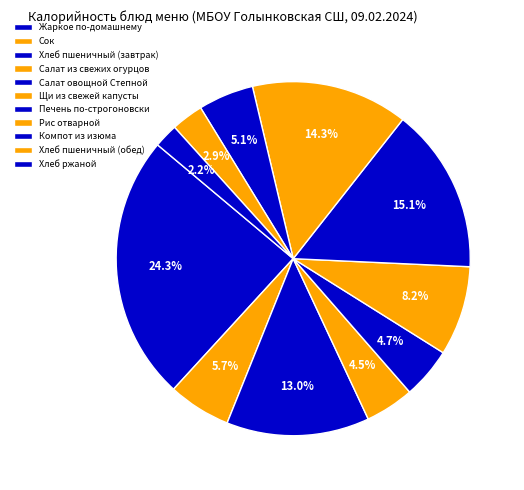

Does any single category account for the majority?

No